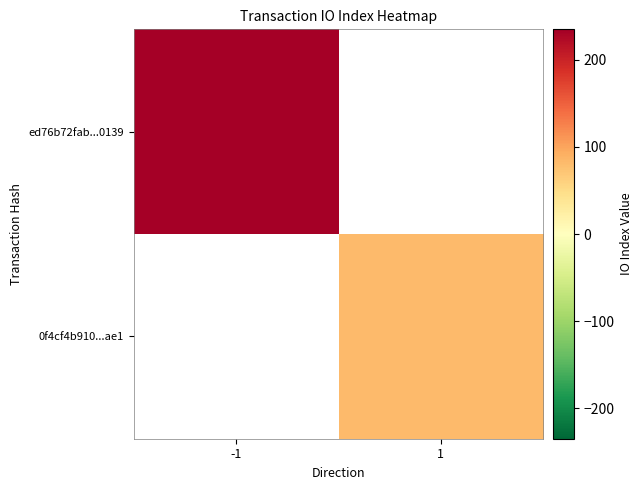

Which category has the highest value across all series?

-1